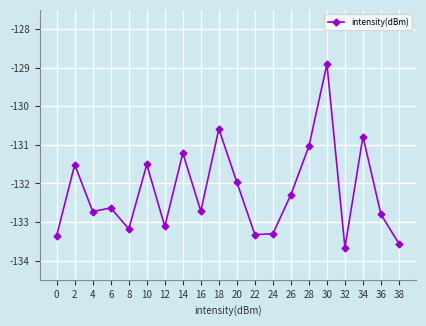

What is the change in value from 18 to 22?

-2.7